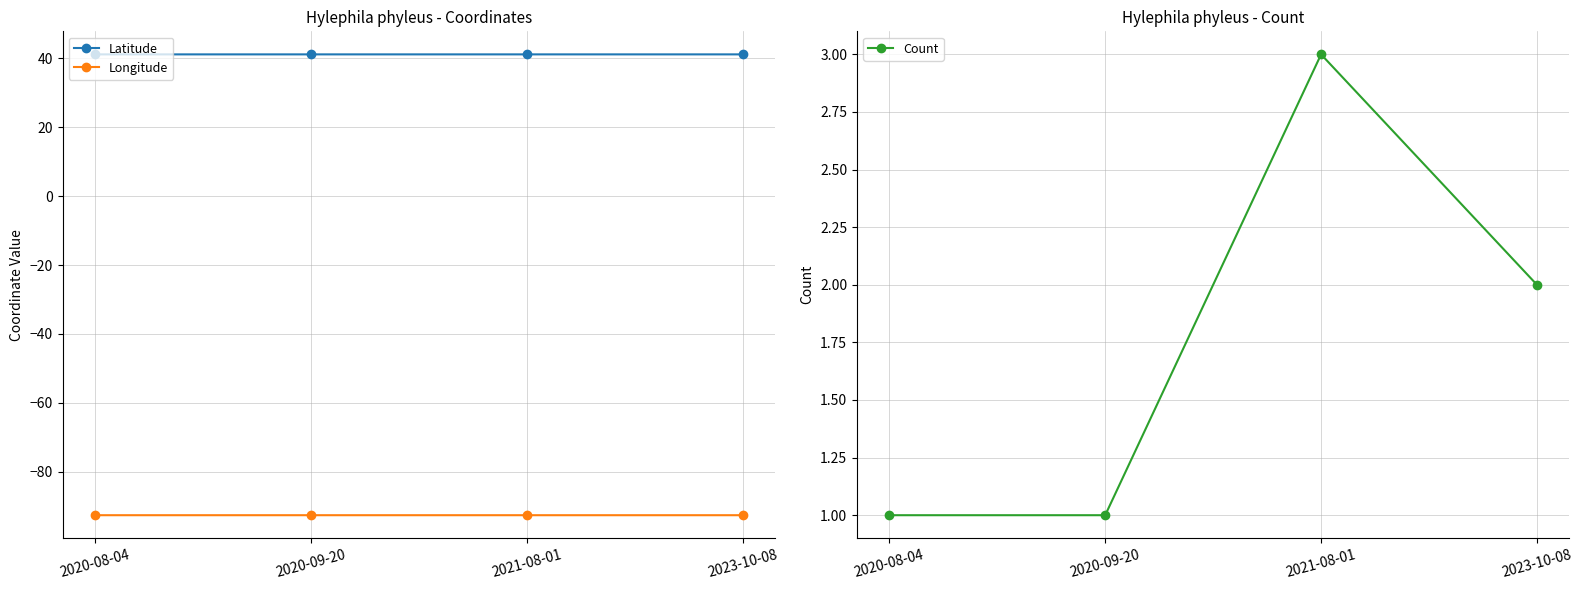

Is the value of Count at 2023-10-08 greater than the value of Longitude at 2020-09-20?

Yes